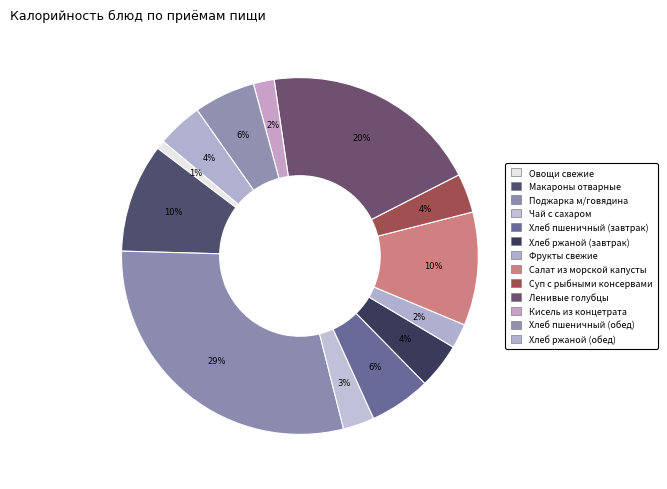

How many slices are in this pie chart?

13